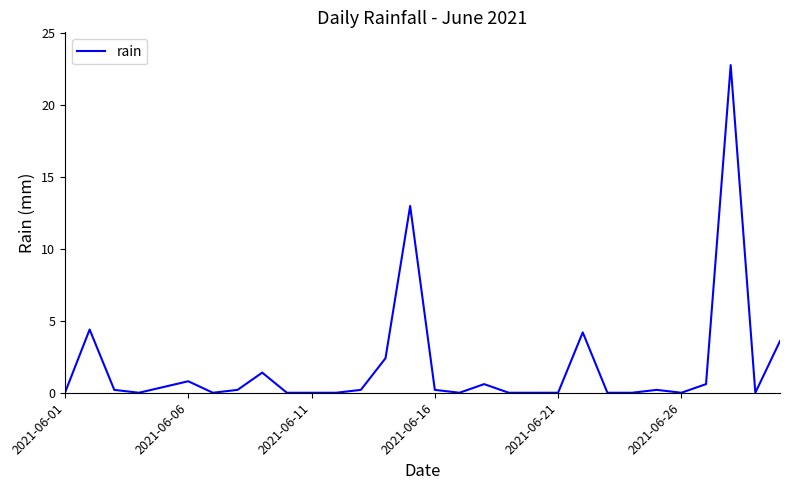

Reading left to right, what are all the values shown in this chart?

0.0	4.4	0.2	0.0	0.4	0.8	0.0	0.2	1.4	0.0	0.0	0.0	0.2	2.4	13.0	0.2	0.0	0.6	0.0	0.0	0.0	4.2	0.0	0.0	0.2	0.0	0.6	22.8	0.0	3.6